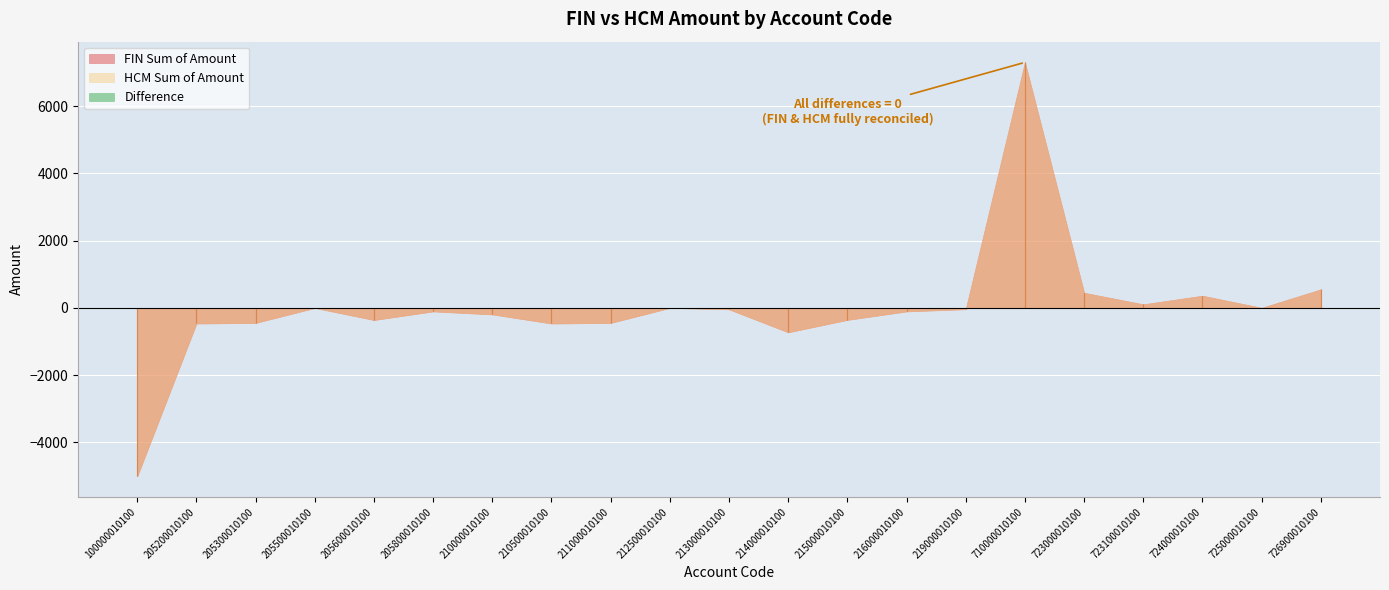

Which series has the largest total across all categories?

FIN Sum of Amount